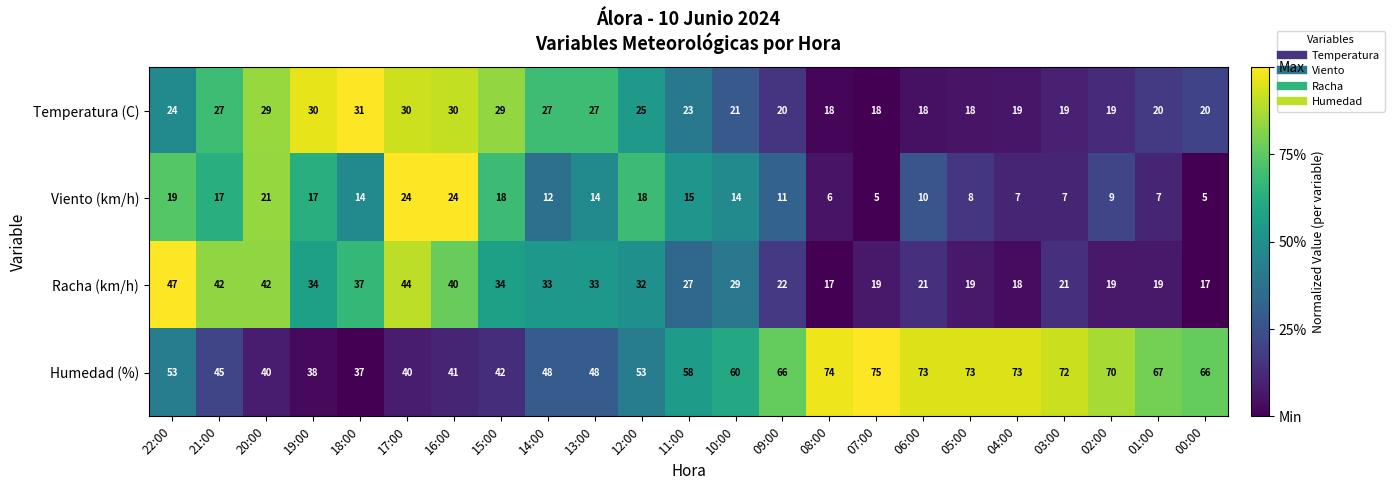

Where does the Racha (km/h) series first go above 29?

22:00